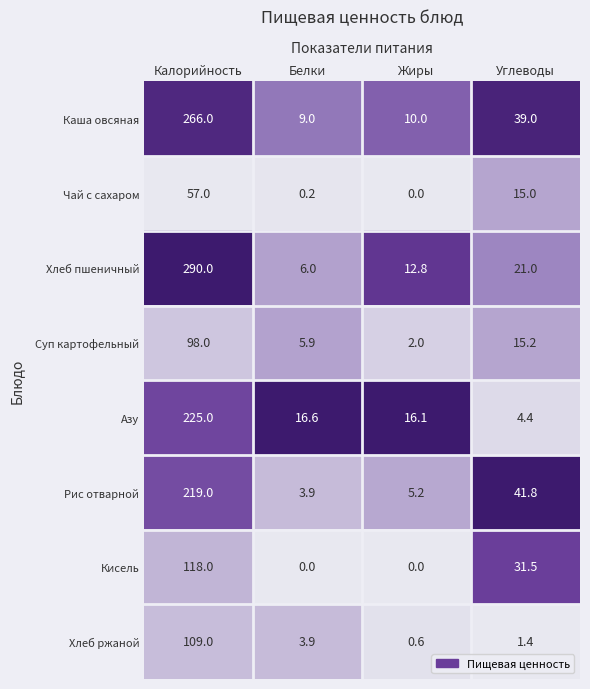

The value of Чай с сахаром at Жиры is 0.0. True or false?

True